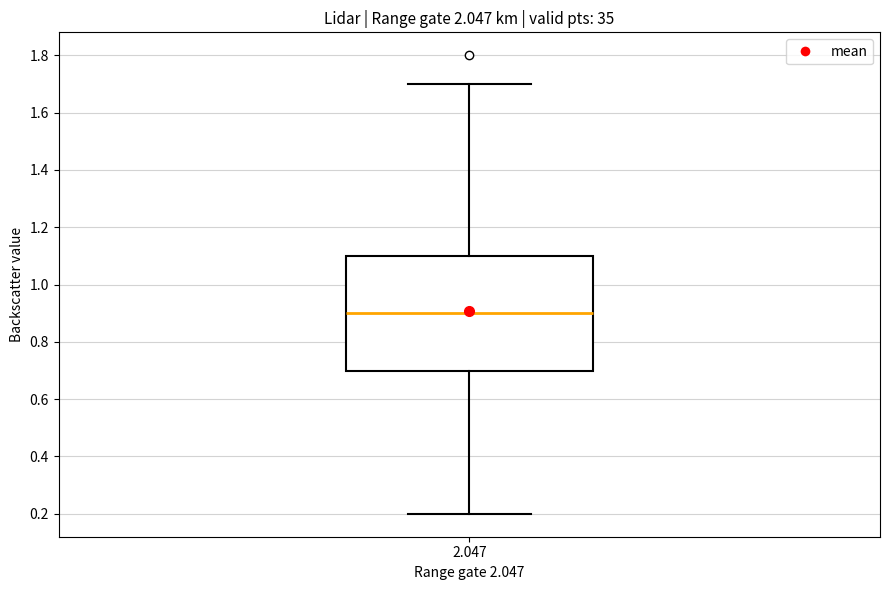

Where is the lower edge of the box at x = 2.047 on the y-axis? The values are not printed on the chart, so give them approximately, as read against the axis.

0.7